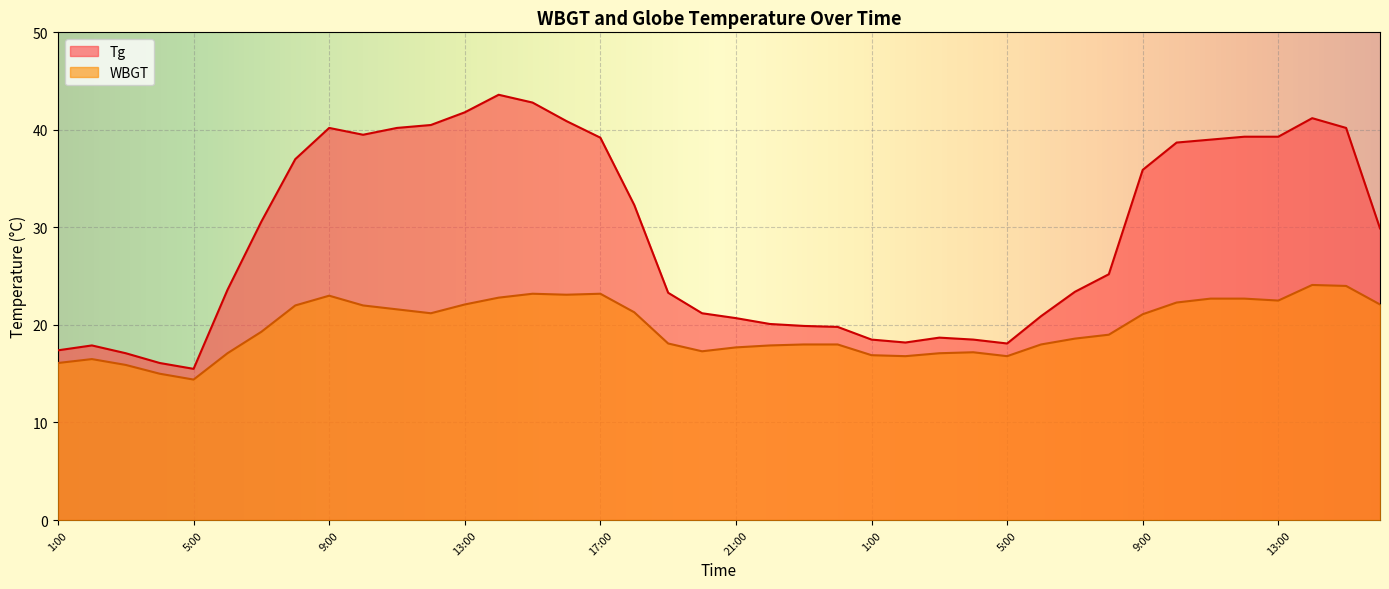

Where is the first local minimum for Tg?

5:00